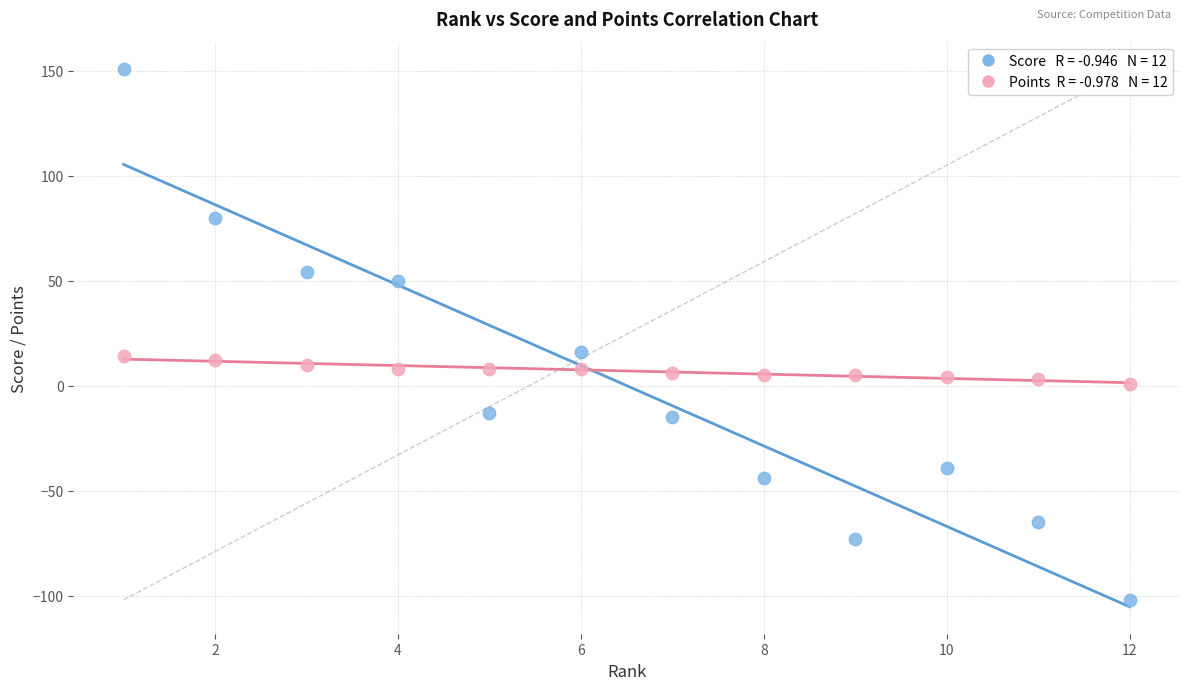

Across all data points, what is the range of Y values (max minus min)?

253